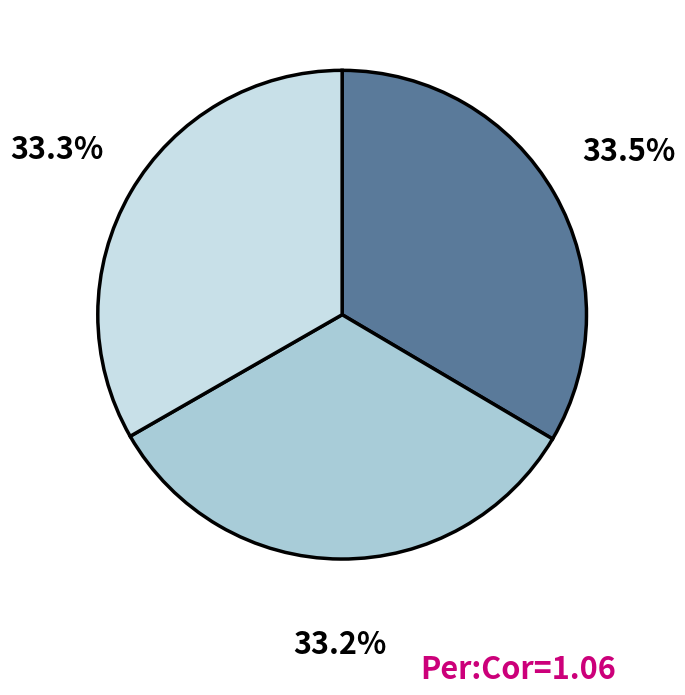

To the nearest percent, what is the average slice percentage?

33%